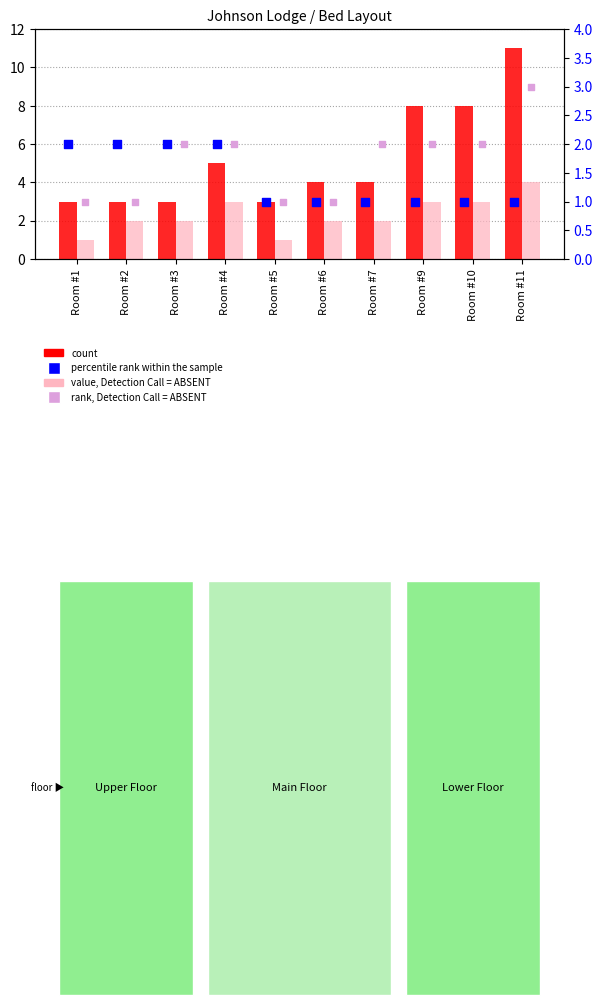

Which series reaches the minimum Y coordinate?

value, Detection Call = ABSENT